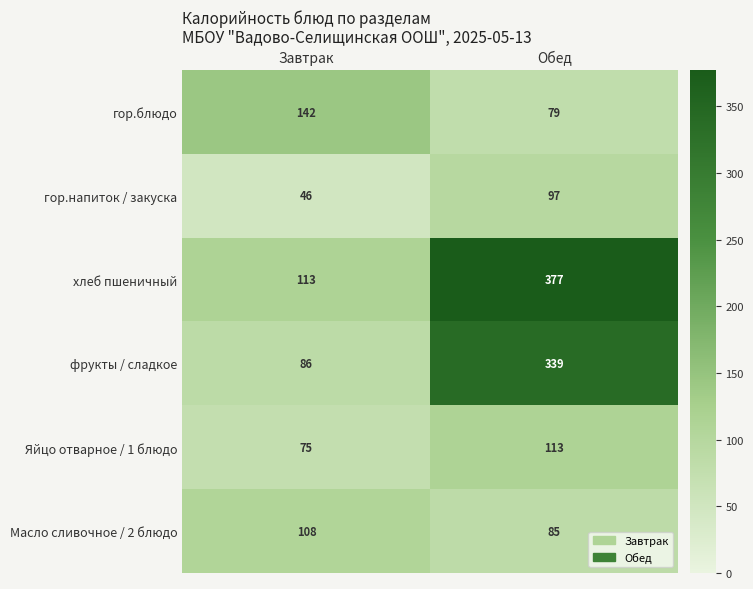

What is the smallest value displayed?

46